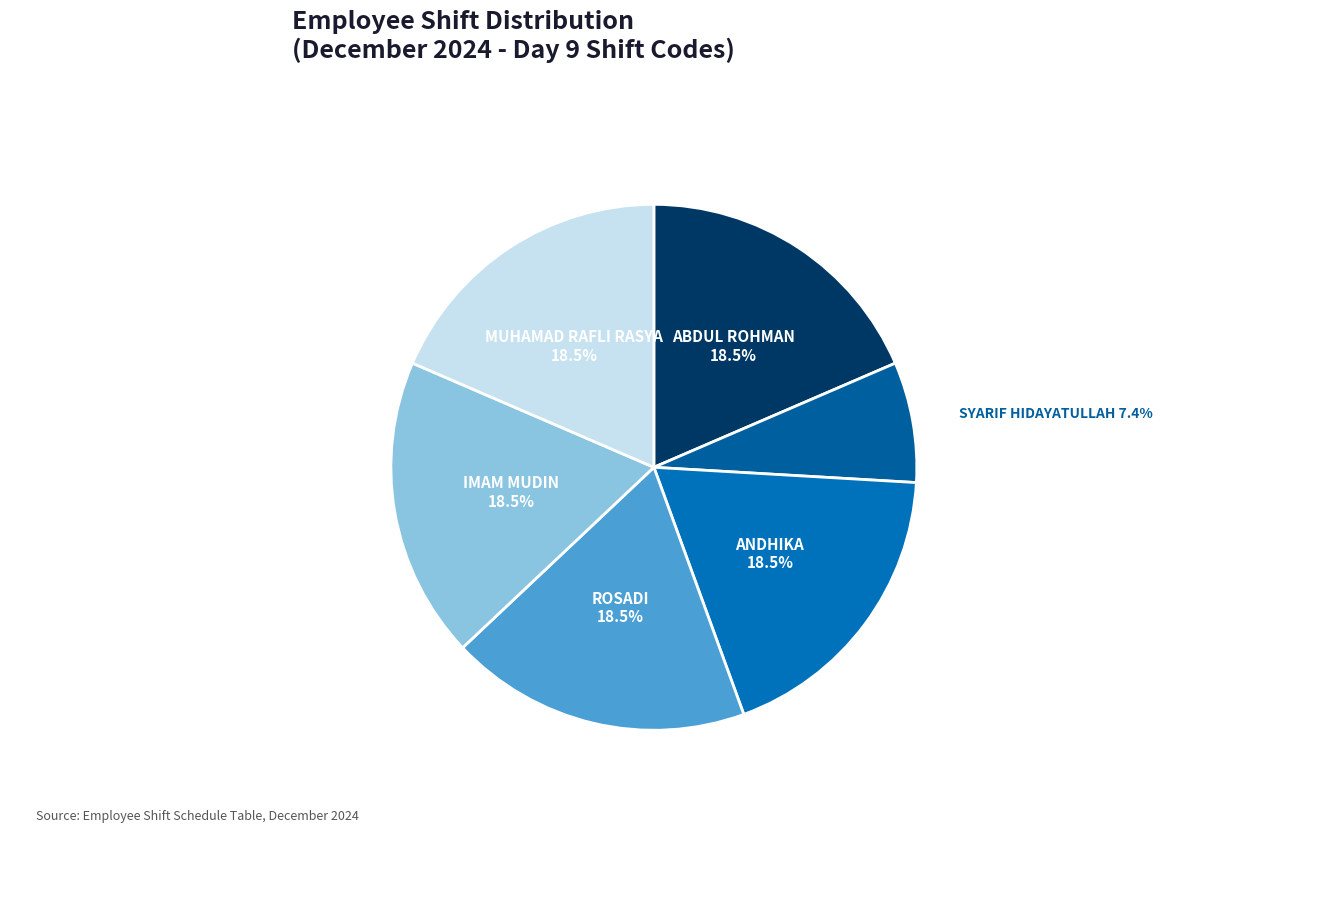

Count the number of slices in the pie.

6